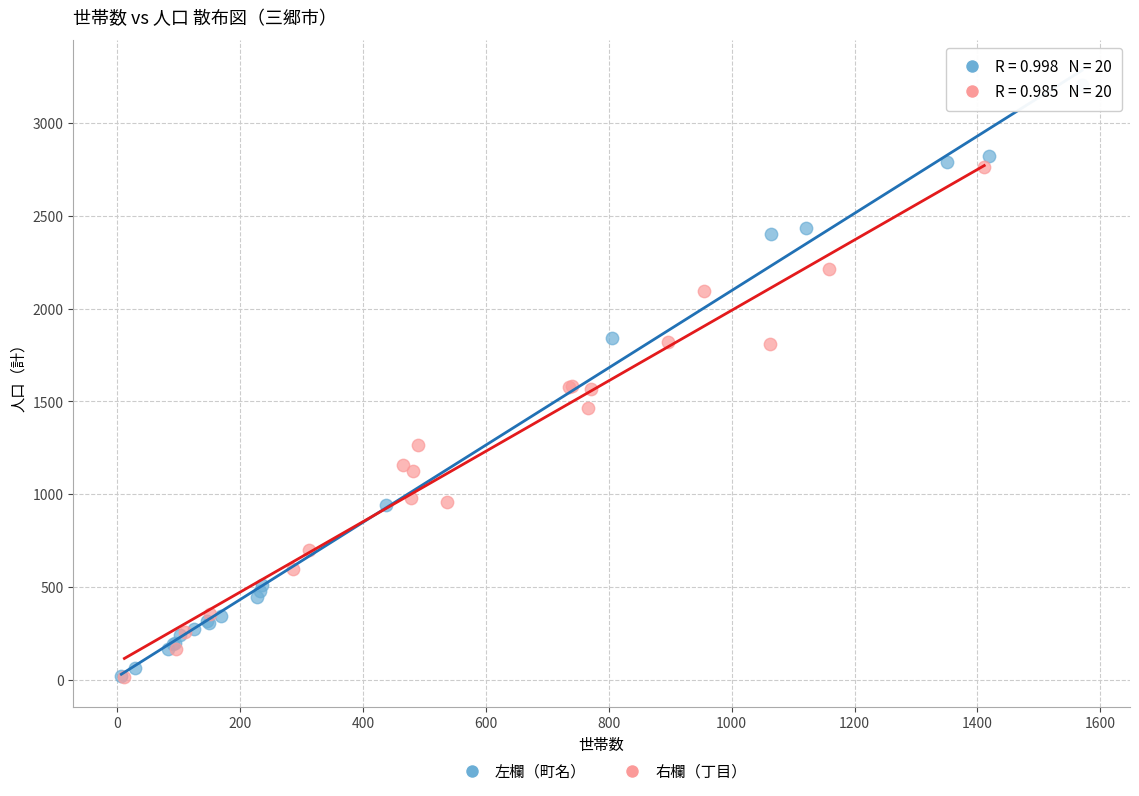

Which series reaches the maximum Y coordinate?

左欄（町名）